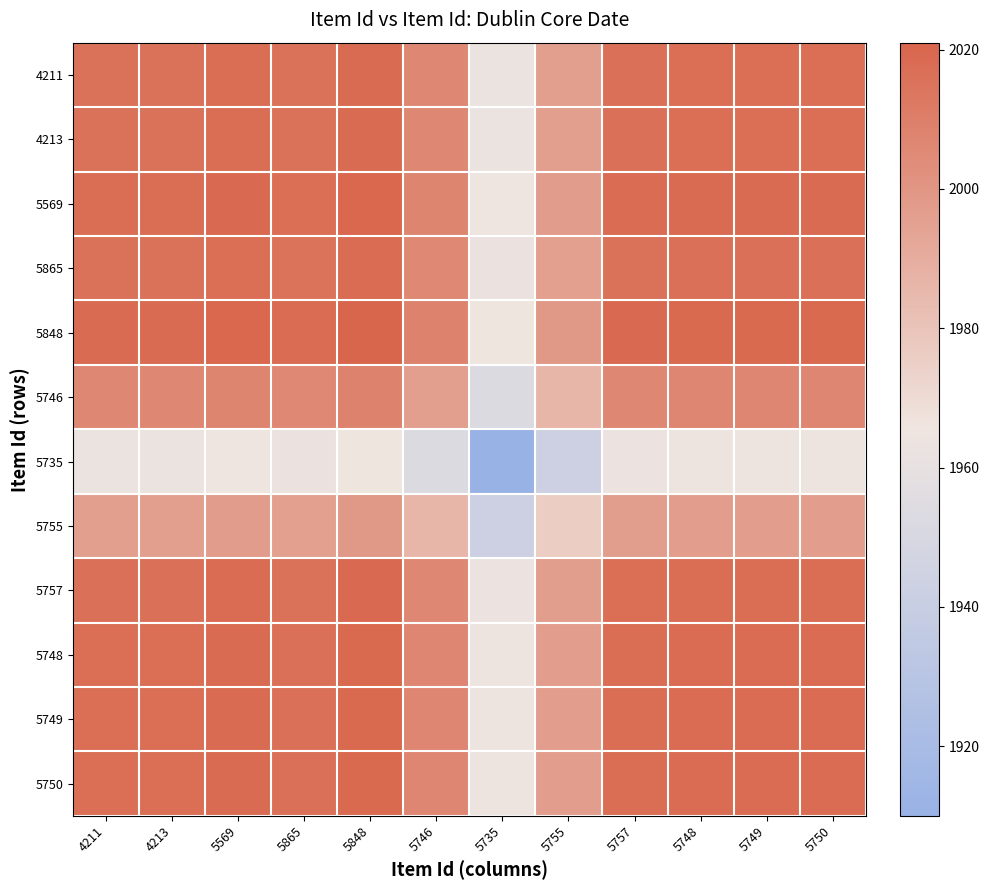

Between 5749 and 5865, which is larger?

5749